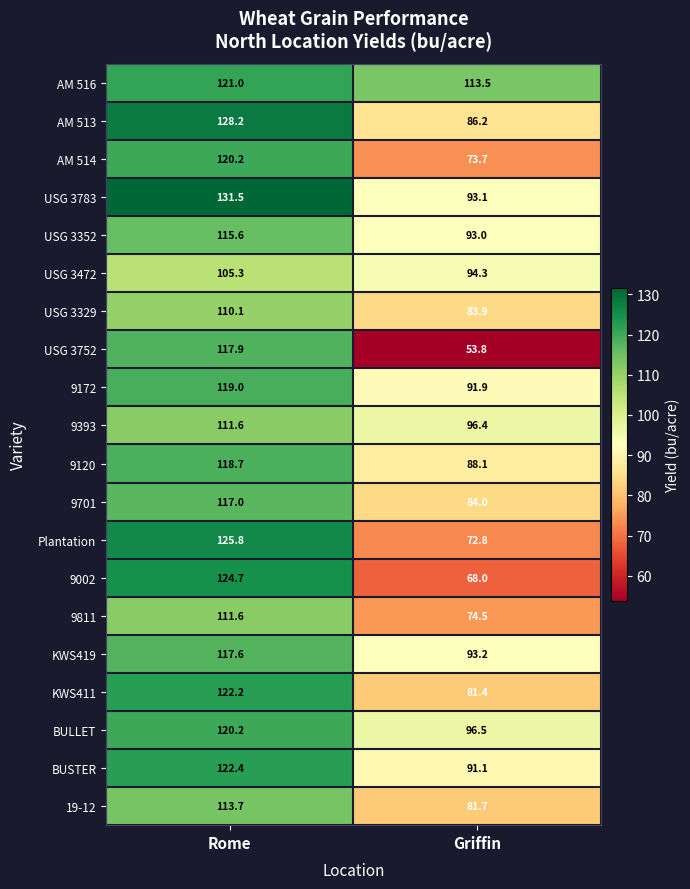

What is the difference between the maximum and minimum values in the 9172 series?

27.1